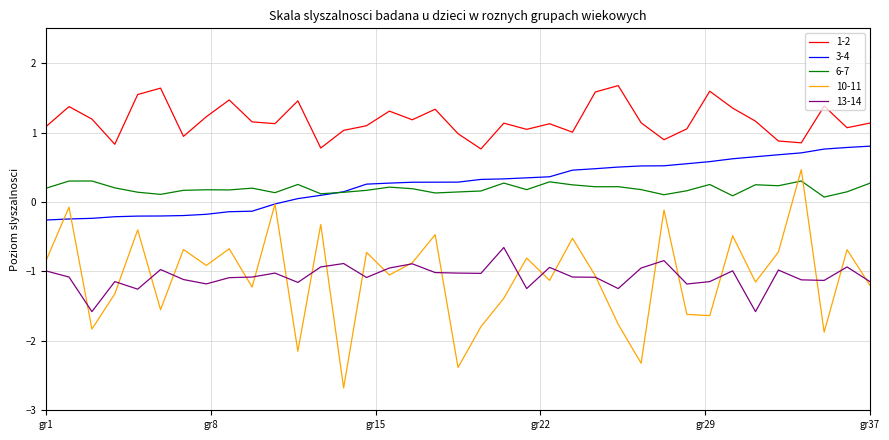

What is the maximum value shown in the chart?

1.7